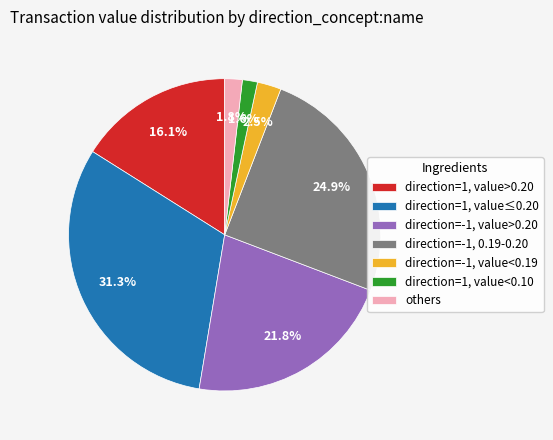

How many slices are in this pie chart?

7